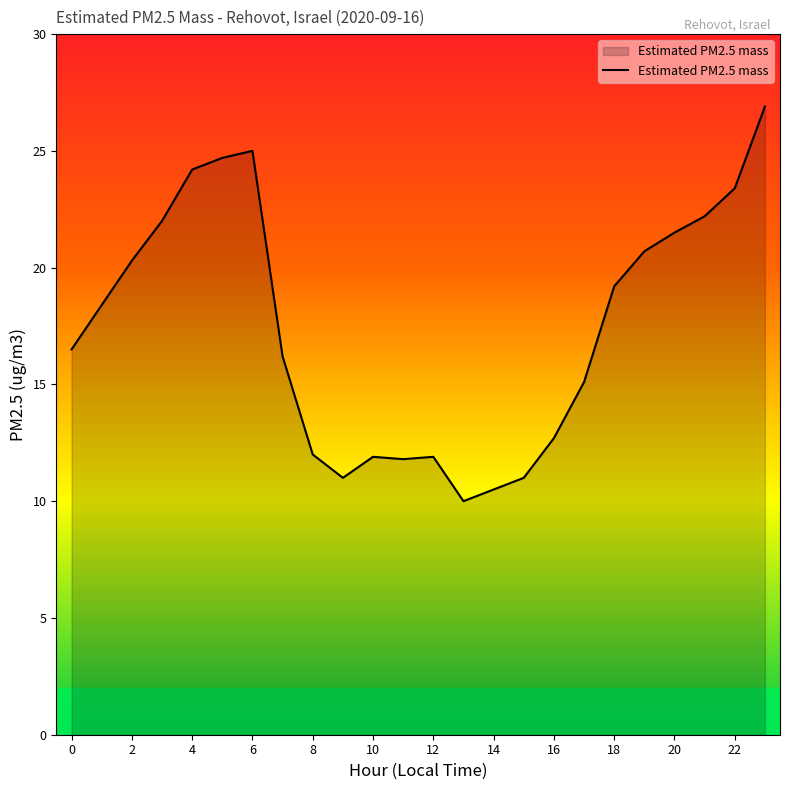

True or false: there are more than 1 points higher than both neighbors.

True